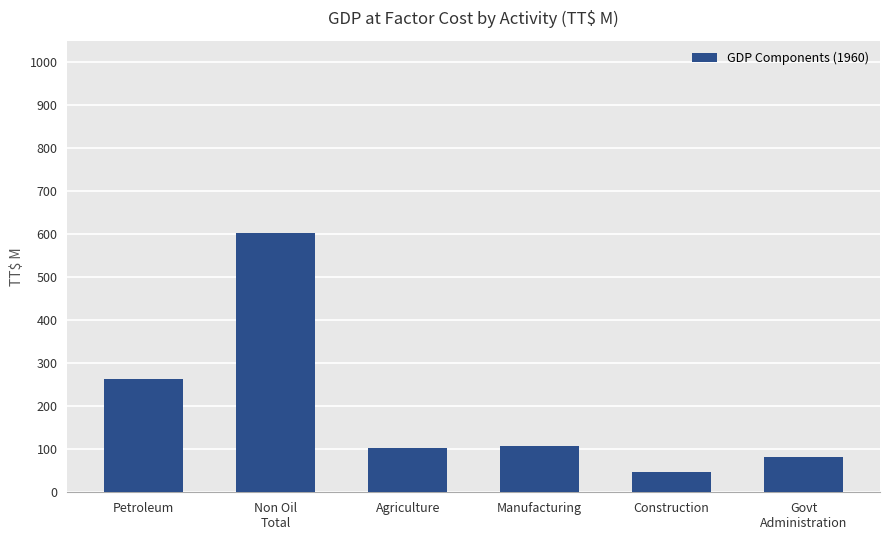

Which label corresponds to the largest value in the chart?

Non Oil
Total